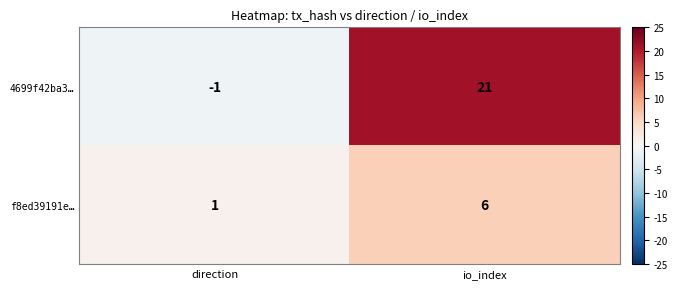

True or false: f8ed39191e… has a value of 4 at io_index.

False